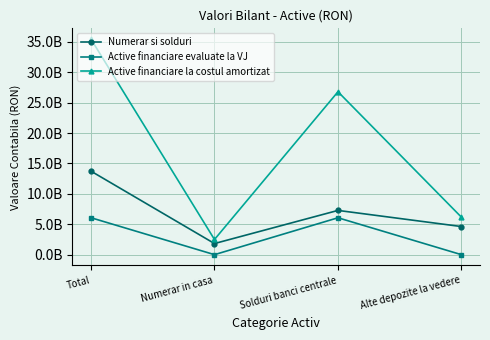

What are all the series names shown in the legend?

Numerar si solduri, Active financiare evaluate la VJ, Active financiare la costul amortizat